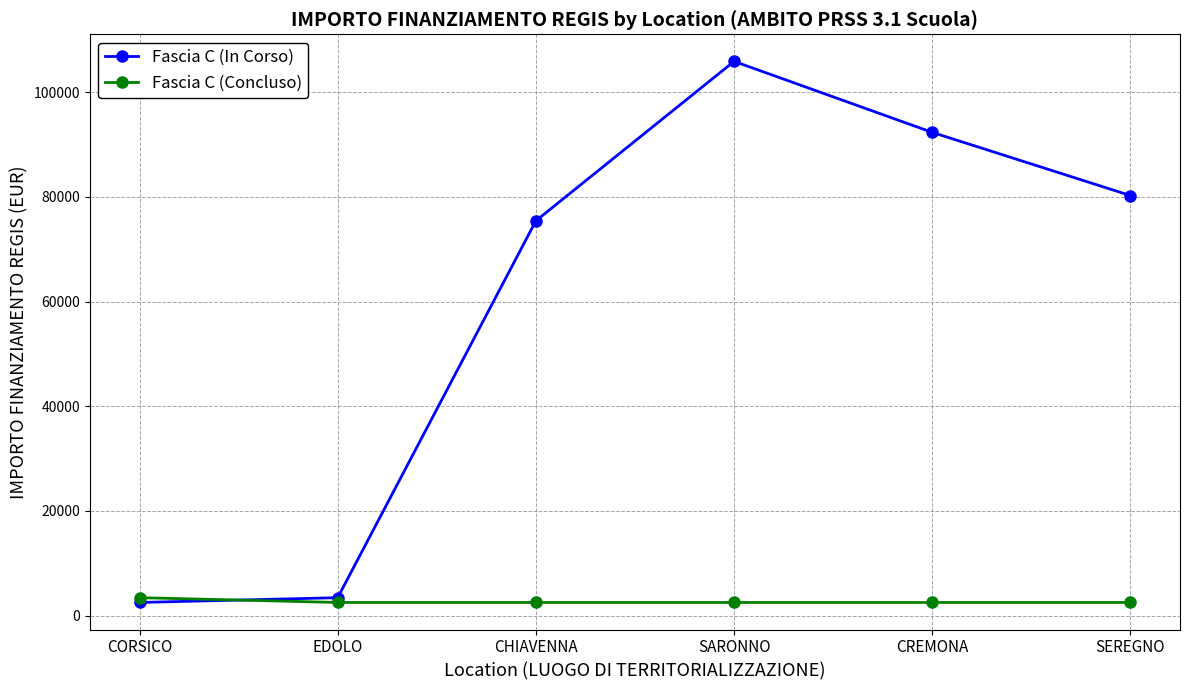

Rank the series by their average value, from lowest to highest.

Fascia C (Concluso), Fascia C (In Corso)